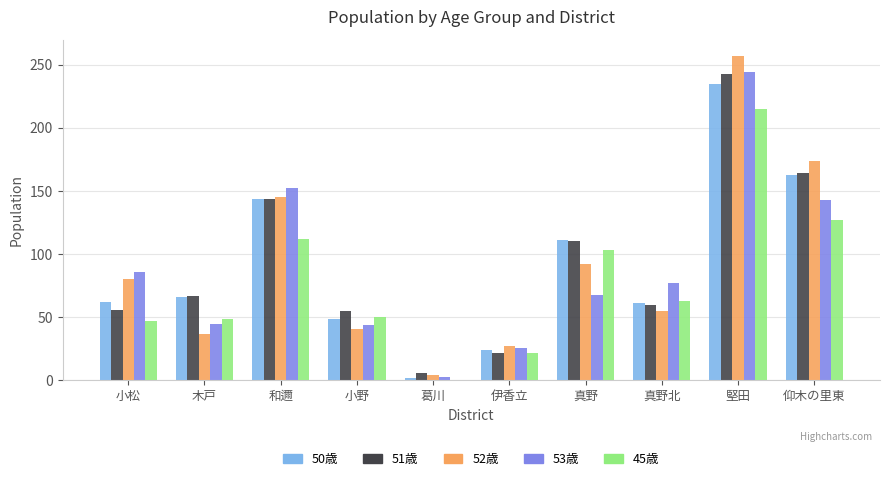

Is the value of 52歳 at 小野 greater than the value of 45歳 at 真野北?

No